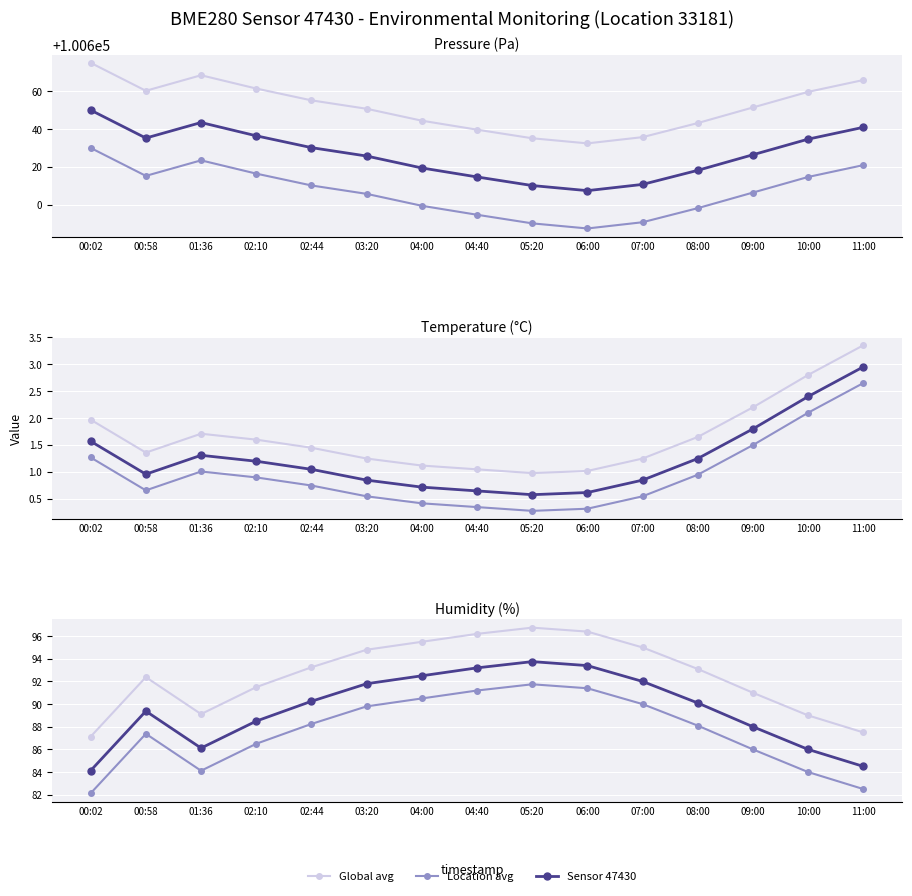

What is the difference between the second highest and minimum values in the Location avg series?

9.3